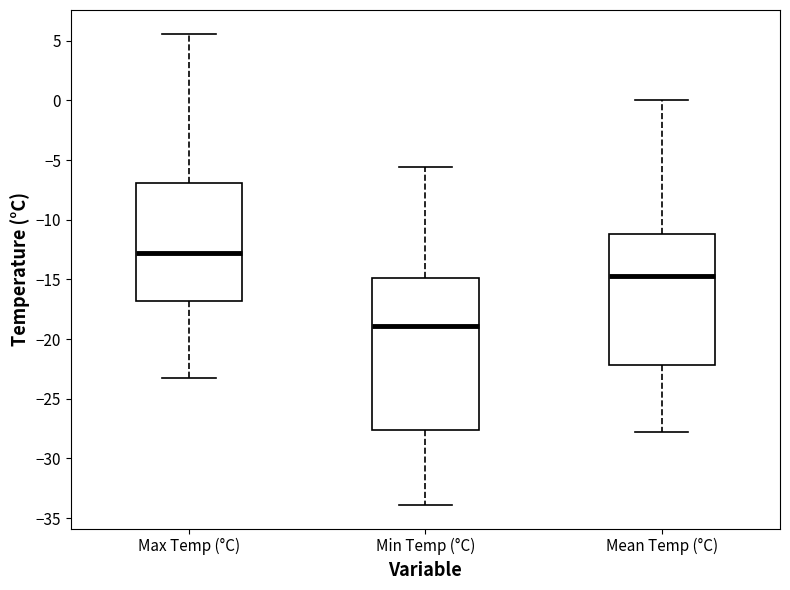

Which box is the tallest, from its lower edge to its upper edge?

Min Temp (°C)